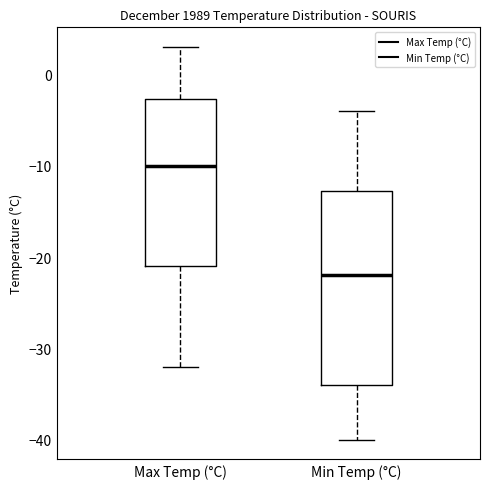

Reading left to right, transcribe this box plot: for each box, give where its median line is, the range the box spans, and where its two whiskers end, as read against the y-axis. The values are not printed on the chart, so give them approximately, as read against the axis.

Max Temp (°C): median -10, box -21 to -3, whiskers -32 to 3
Min Temp (°C): median -22, box -34 to -13, whiskers -40 to -4